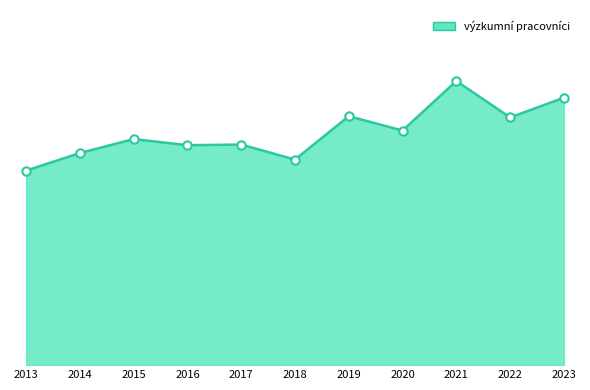

True or false: výzkumní pracovníci markers has a value of 639.6 at 2022.

False